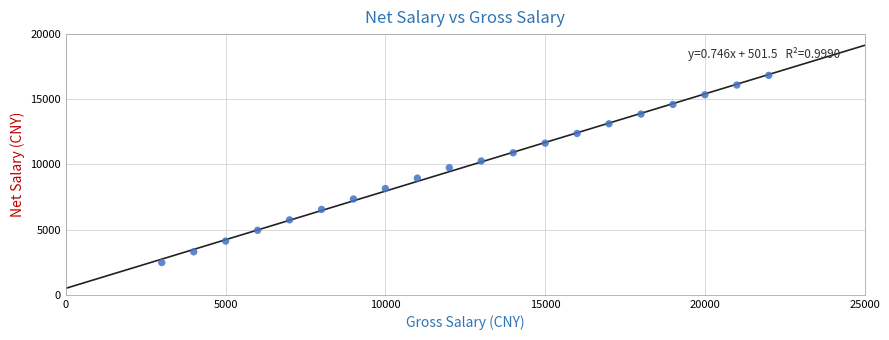

What is the range of Y values (max minus min)?

14360.0